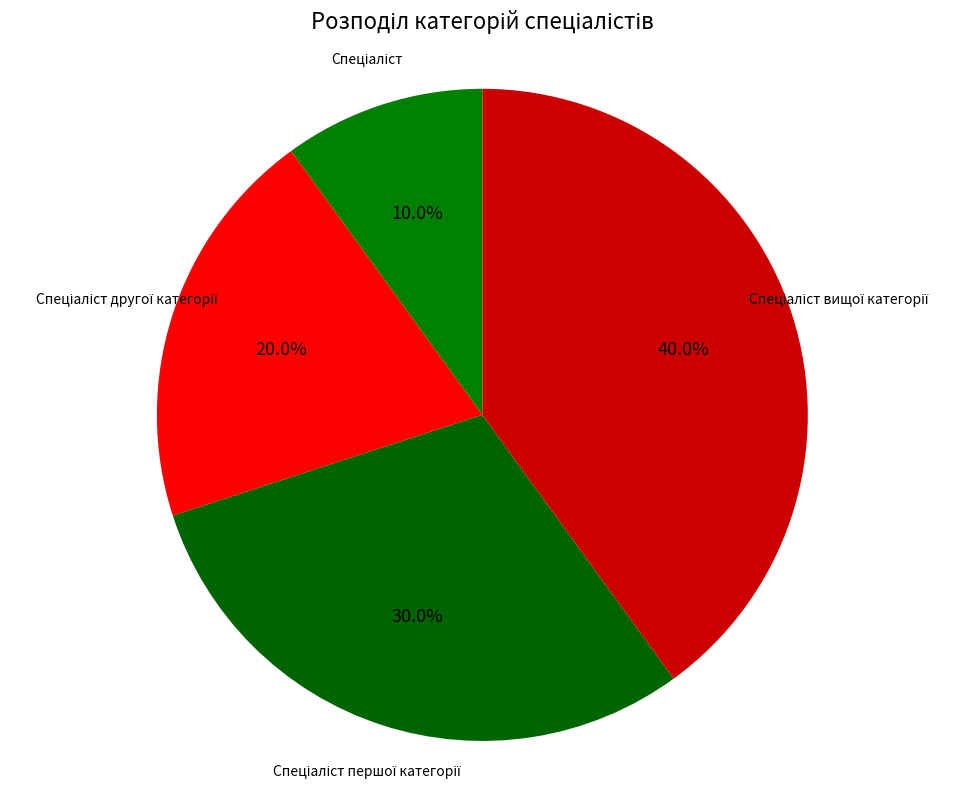

Count the number of slices in the pie.

4